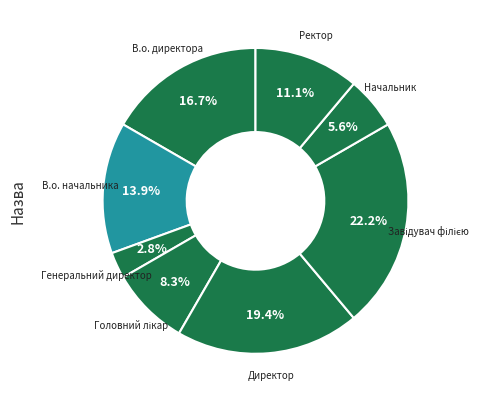

Count the number of slices in the pie.

8